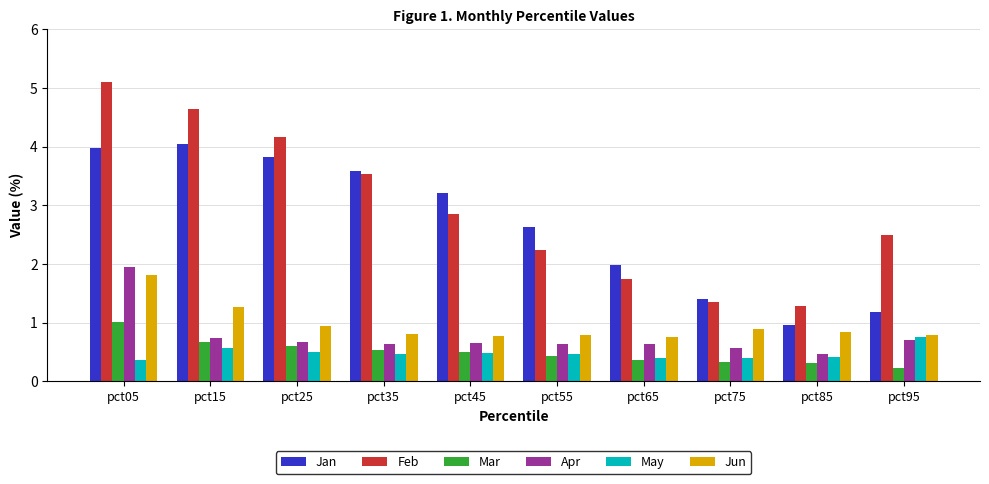

Is it true that Jun equals 1.8 at pct05?

True